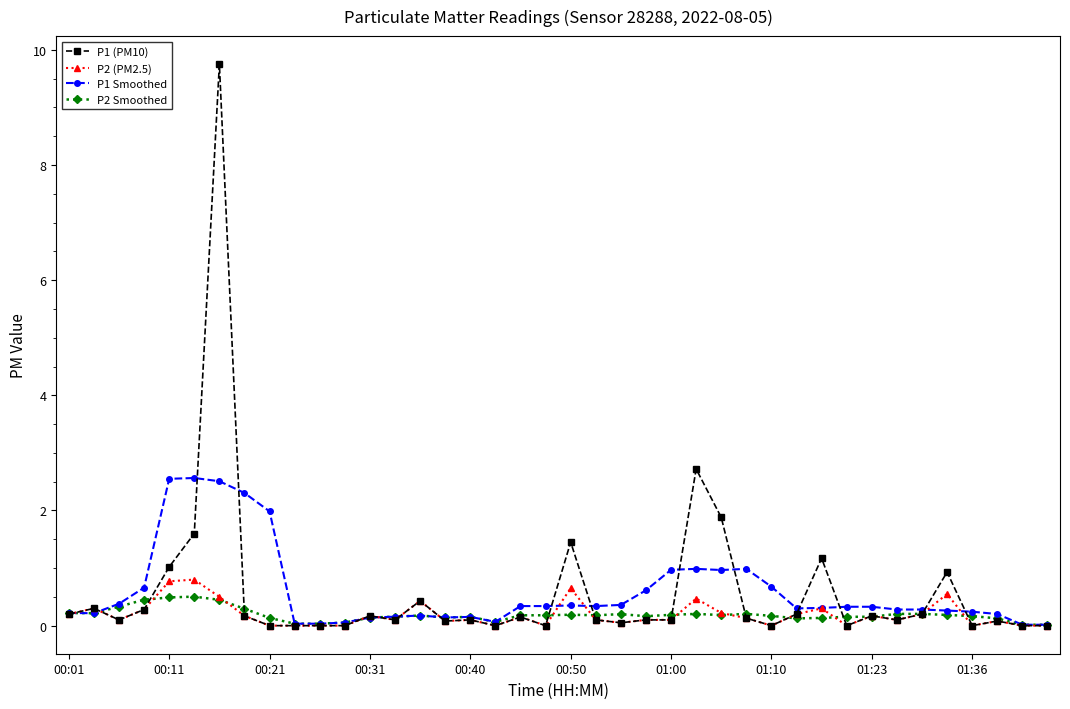

At how many categories does at least one series exceed 7?

1